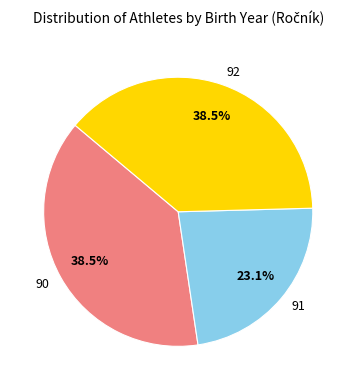

To the nearest percent, what is the difference between the largest and smallest slice percentages?

15%